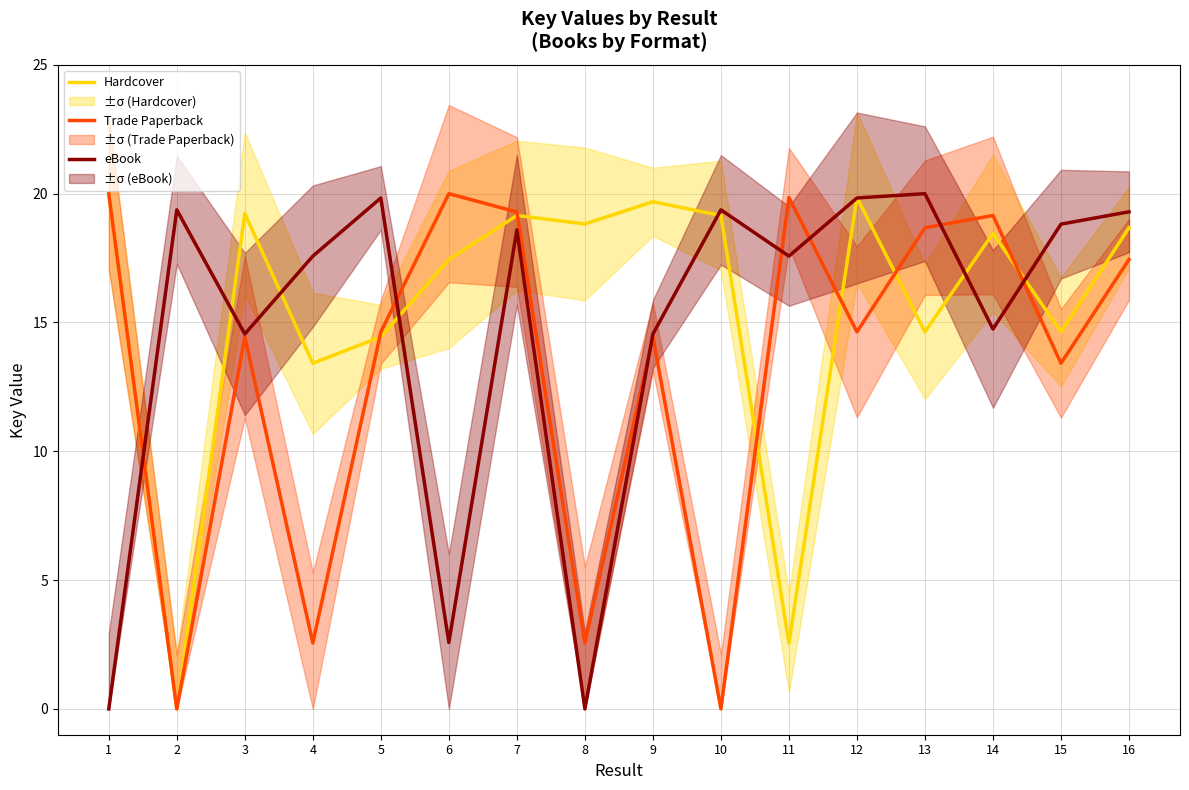

Which series has the widest spread of values?

Hardcover